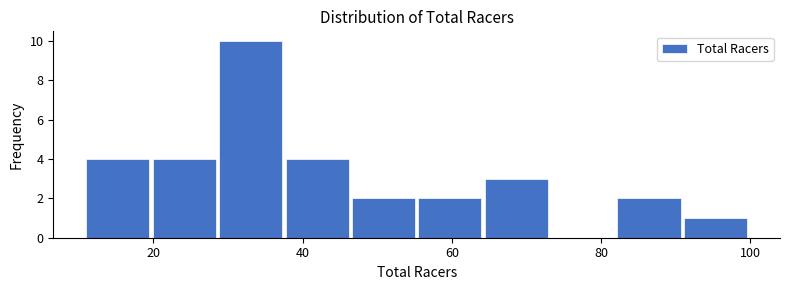

How tall is the bar that spans 56 to 64 on the x-axis? Neither the bar edges nor the heights are printed on the chart, so give them approximately, as read against the axes.

2